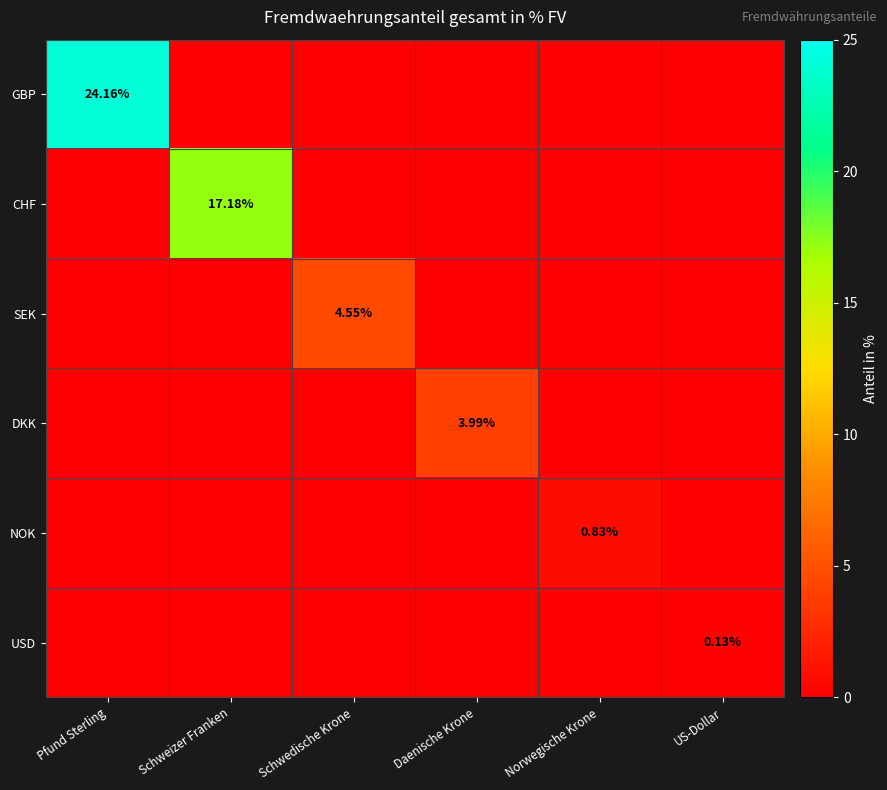

What is the sum of all GBP values?

24.2